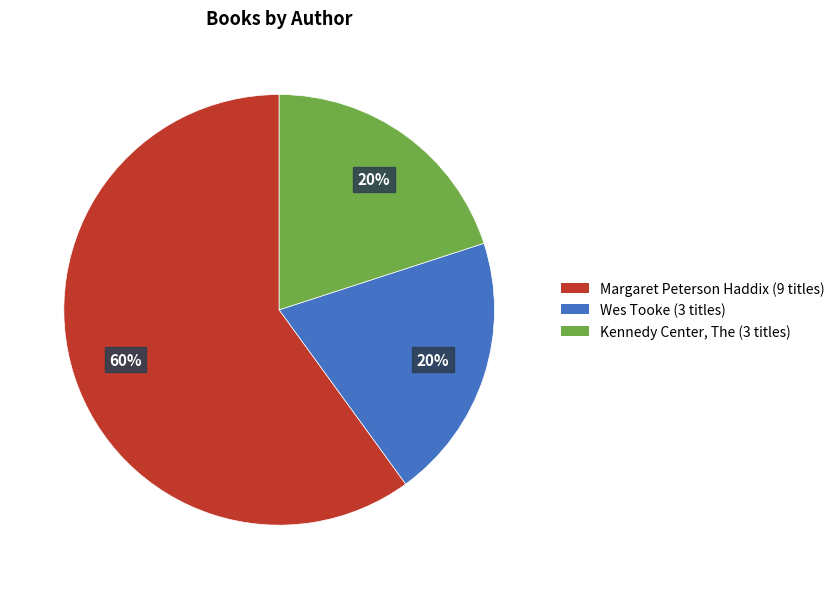

To the nearest percent, what is the average slice percentage?

33%